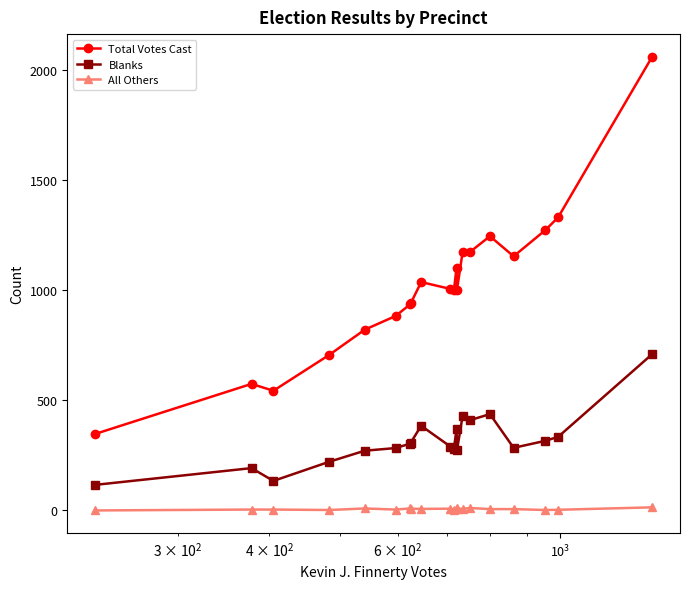

Which series has the widest spread of values?

Total Votes Cast